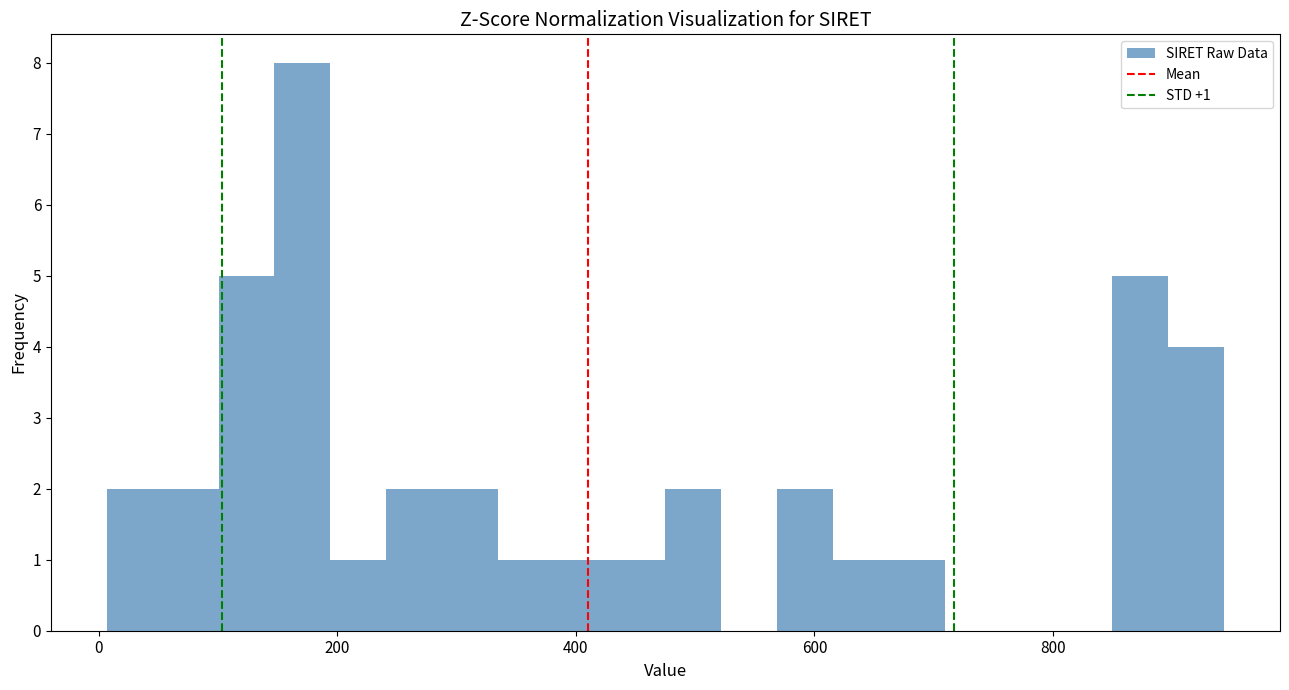

Around what value on the x-axis is the tallest bar? Give the approximate position of its centre, as read against the axis.

180